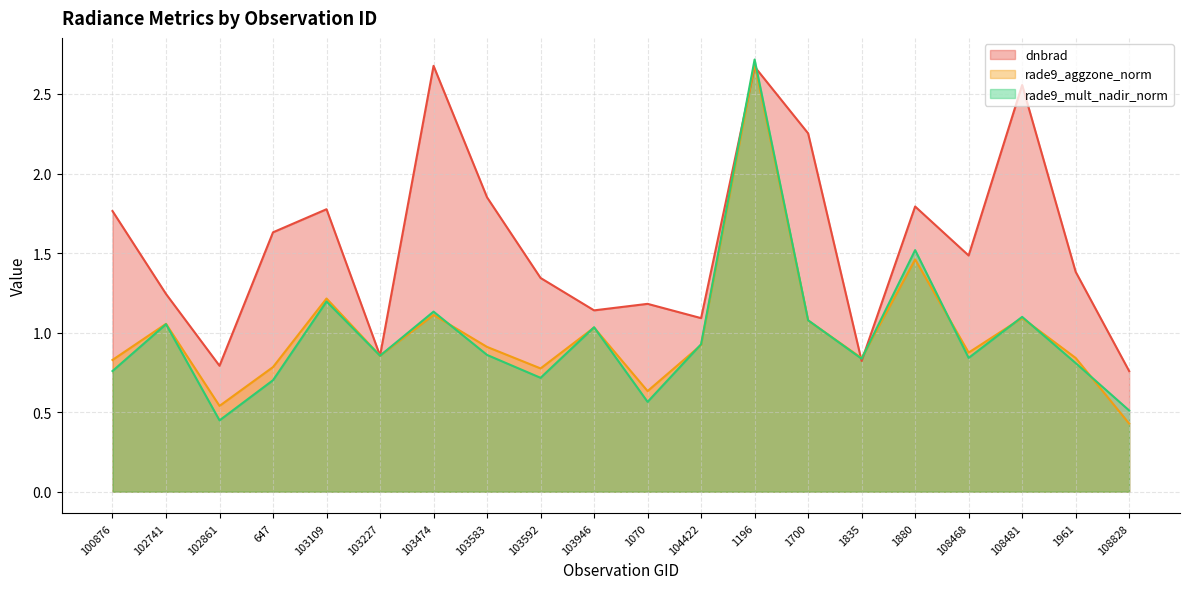

At which category does rade9_aggzone_norm reach its first local valley?

102861